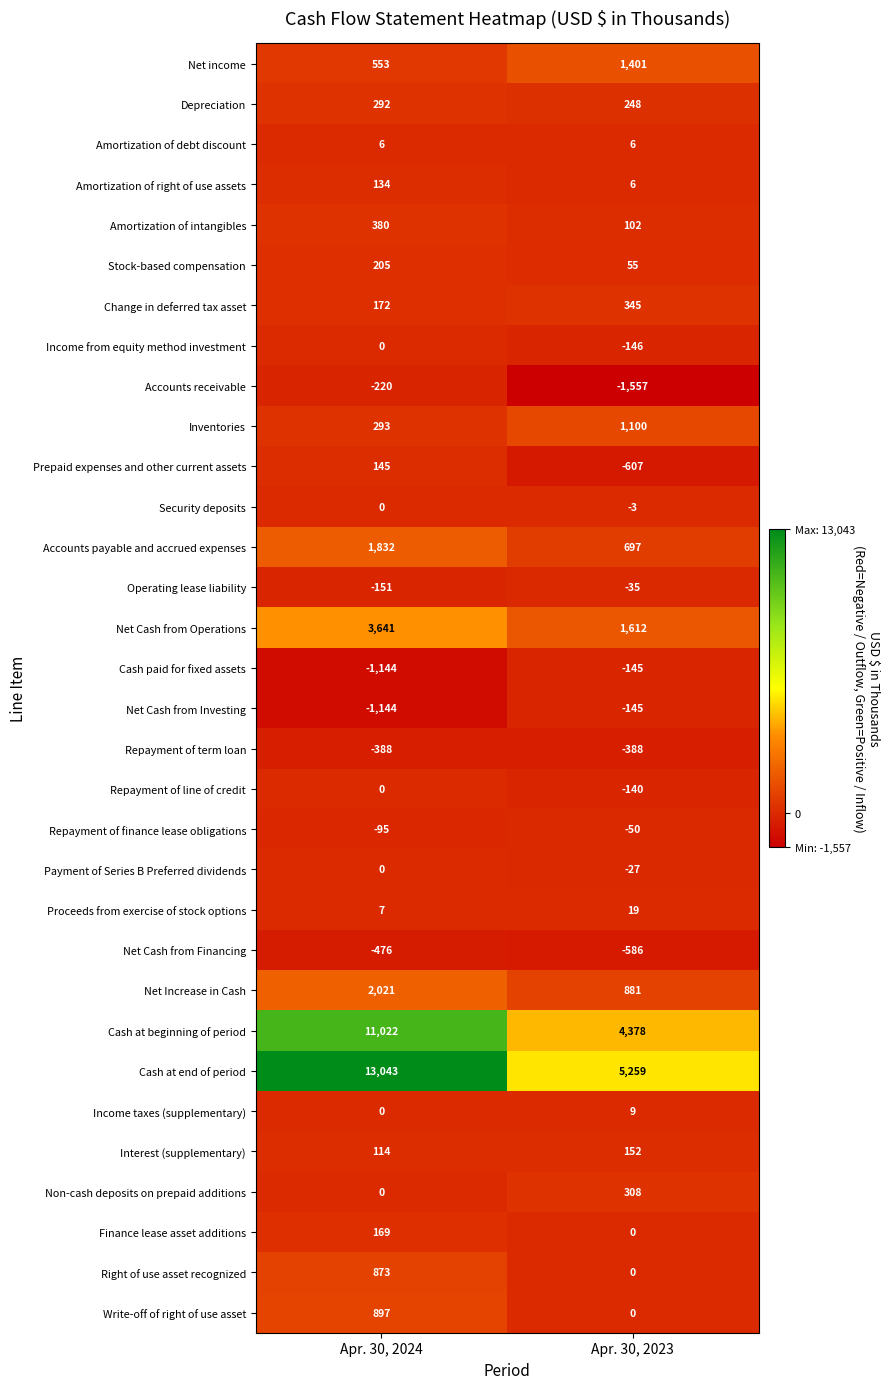

The value of Repayment of finance lease obligations at Apr. 30, 2024 is -169. True or false?

False